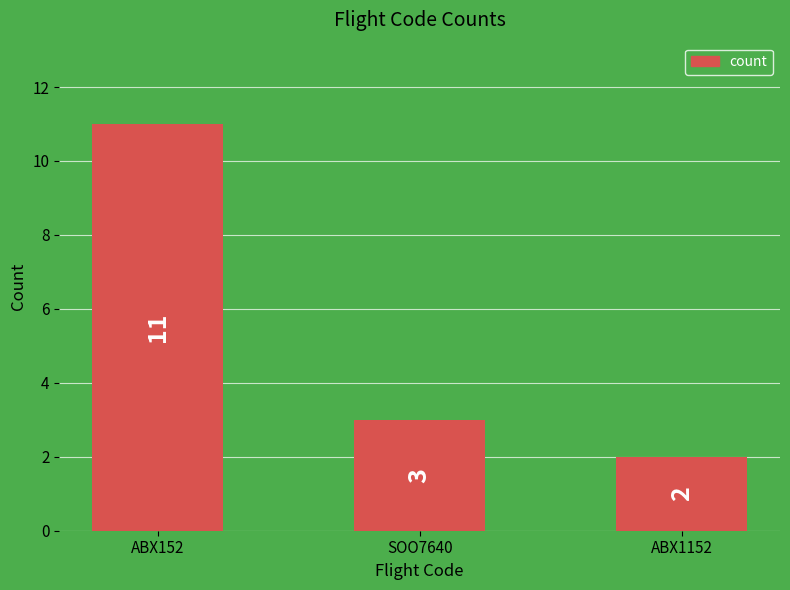

What is the sum of all values?

16